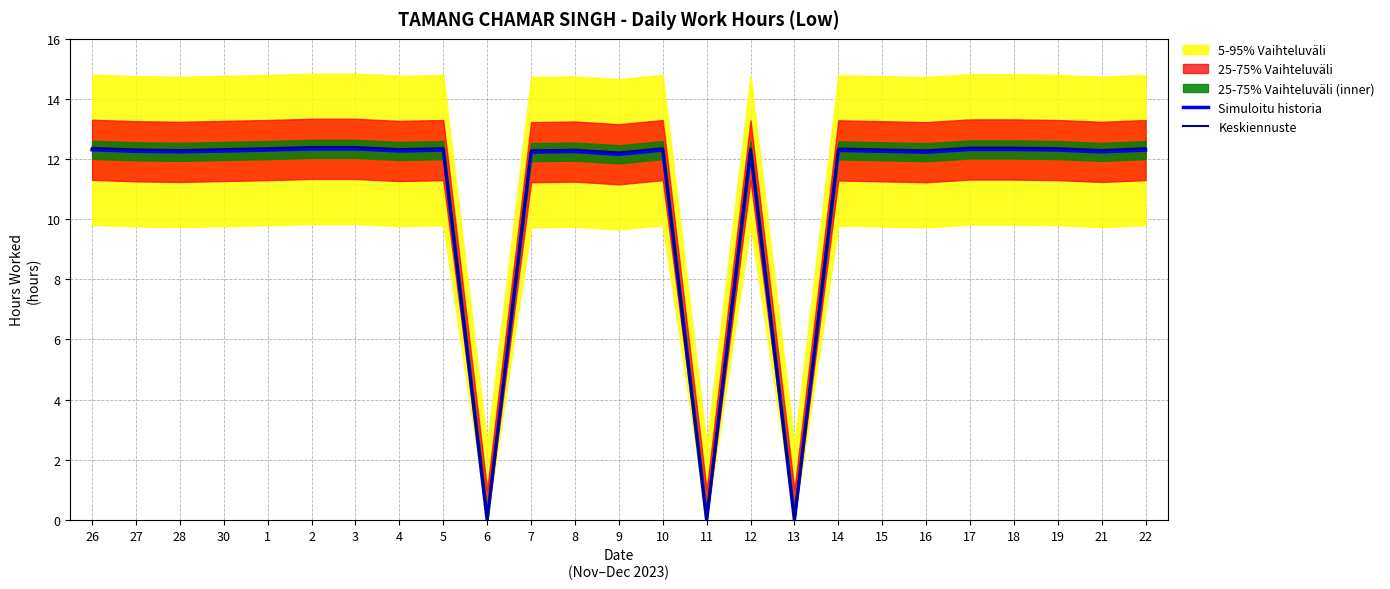

The value of Simuloitu historia at 6 is 0.0. True or false?

True